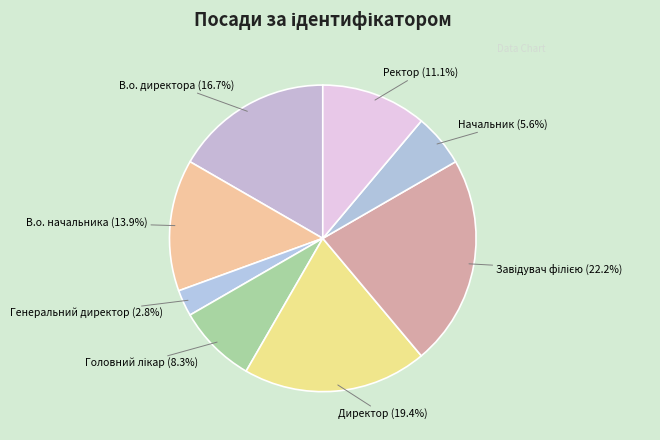

Which slice is the smallest?

Генеральний директор